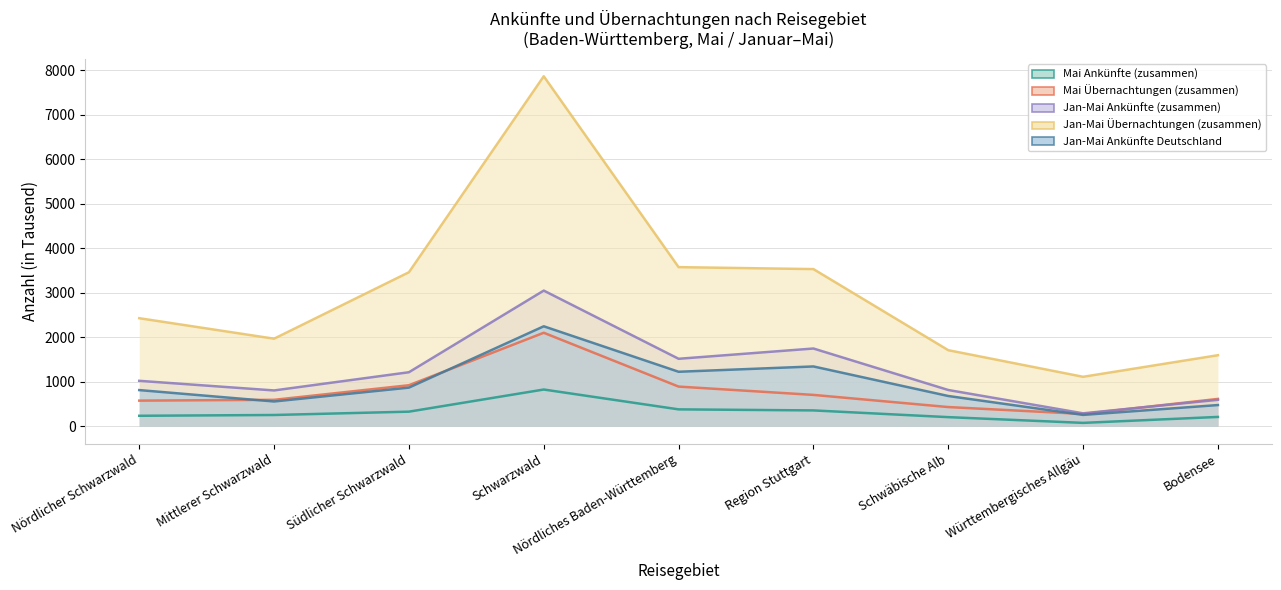

What is the sum of all Mai Ankünfte (zusammen) values?

2908.2